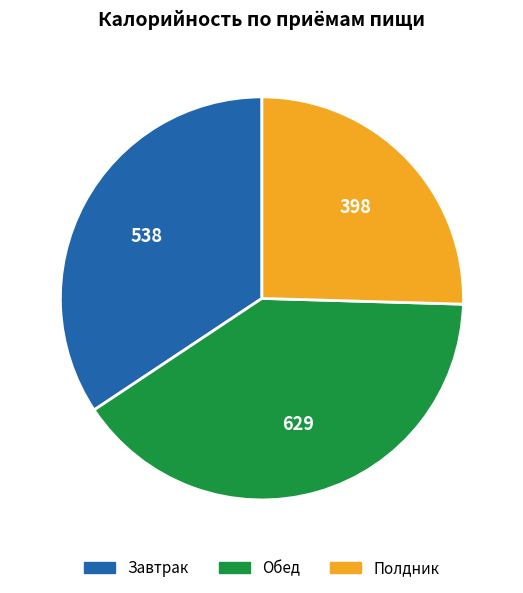

What is the ratio of the value at Обед to the value at Завтрак?

1.2